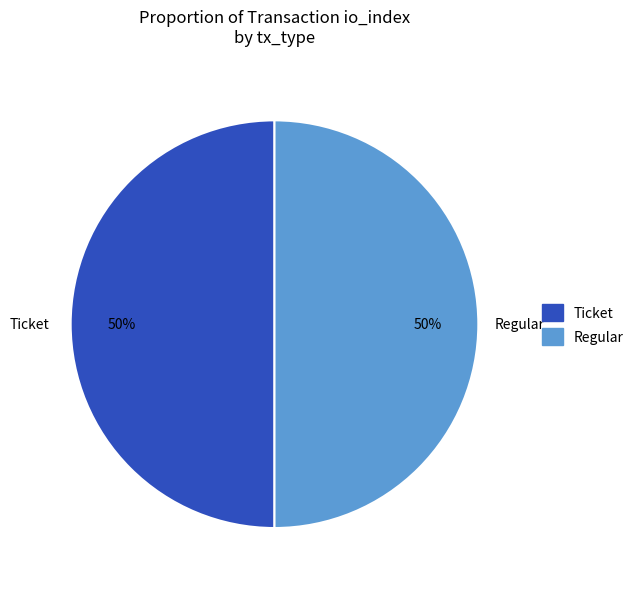

To the nearest percent, what is the average slice percentage?

50%